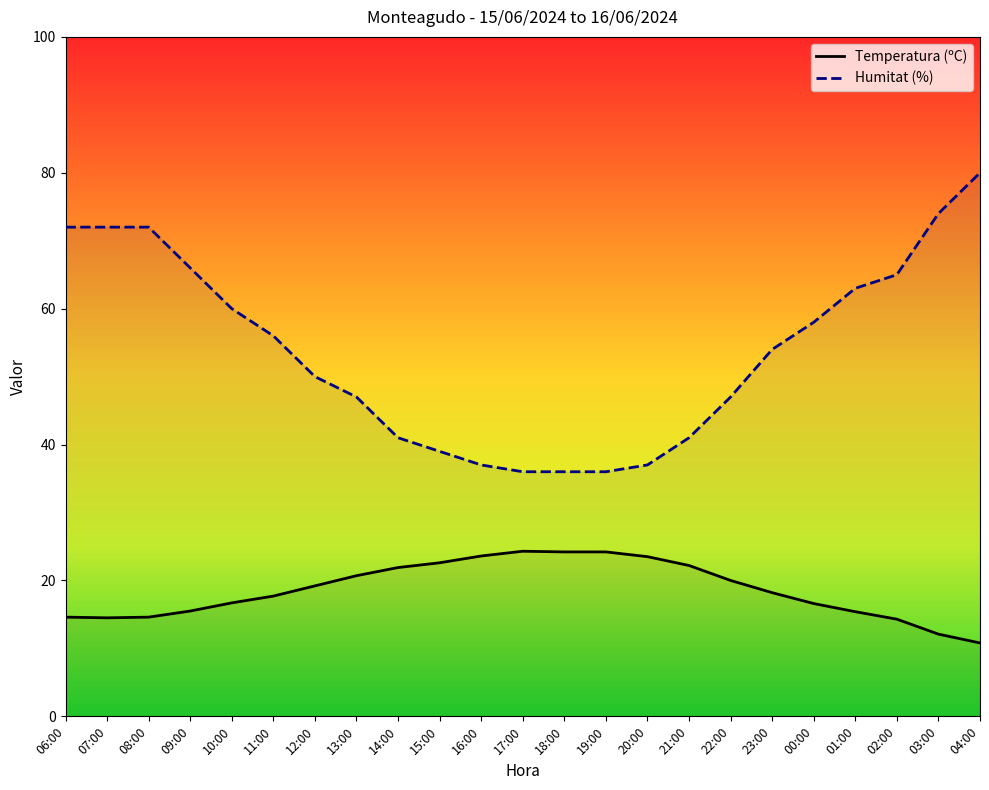

Where is the first local minimum for Temperatura (ºC)?

07:00